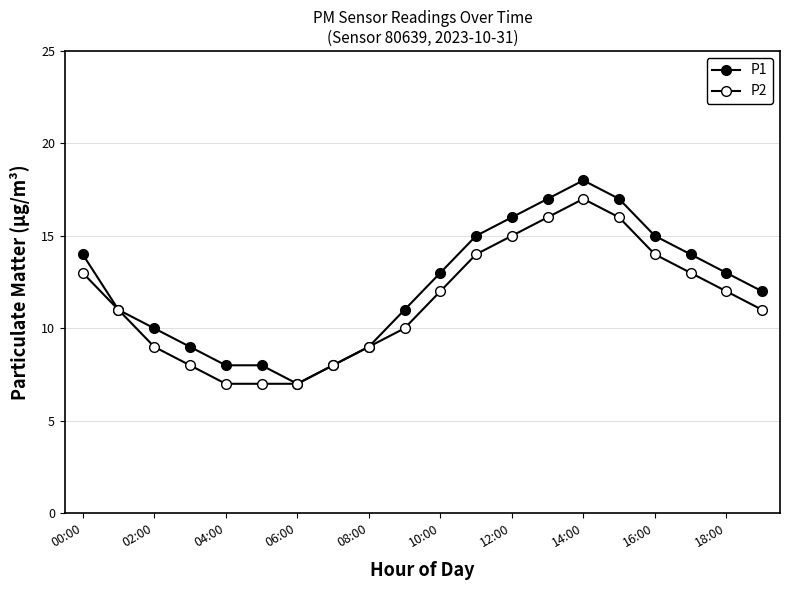

Reading left to right, transcribe all the data shown in this chart.

P1: 14	11	10	9	8	8	7	8	9	11	13	15	16	17	18	17	15	14	13	12
P2: 13	11	9	8	7	7	7	8	9	10	12	14	15	16	17	16	14	13	12	11